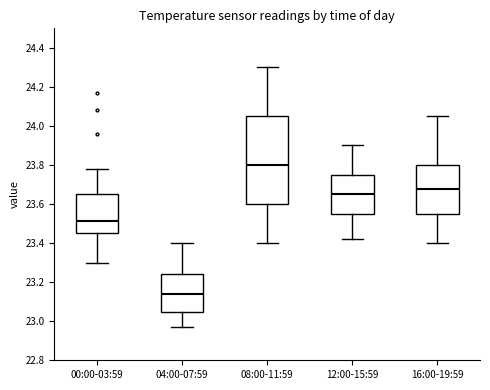

Comparing the boxes themselves (not the whiskers), which one is the tallest?

08:00-11:59